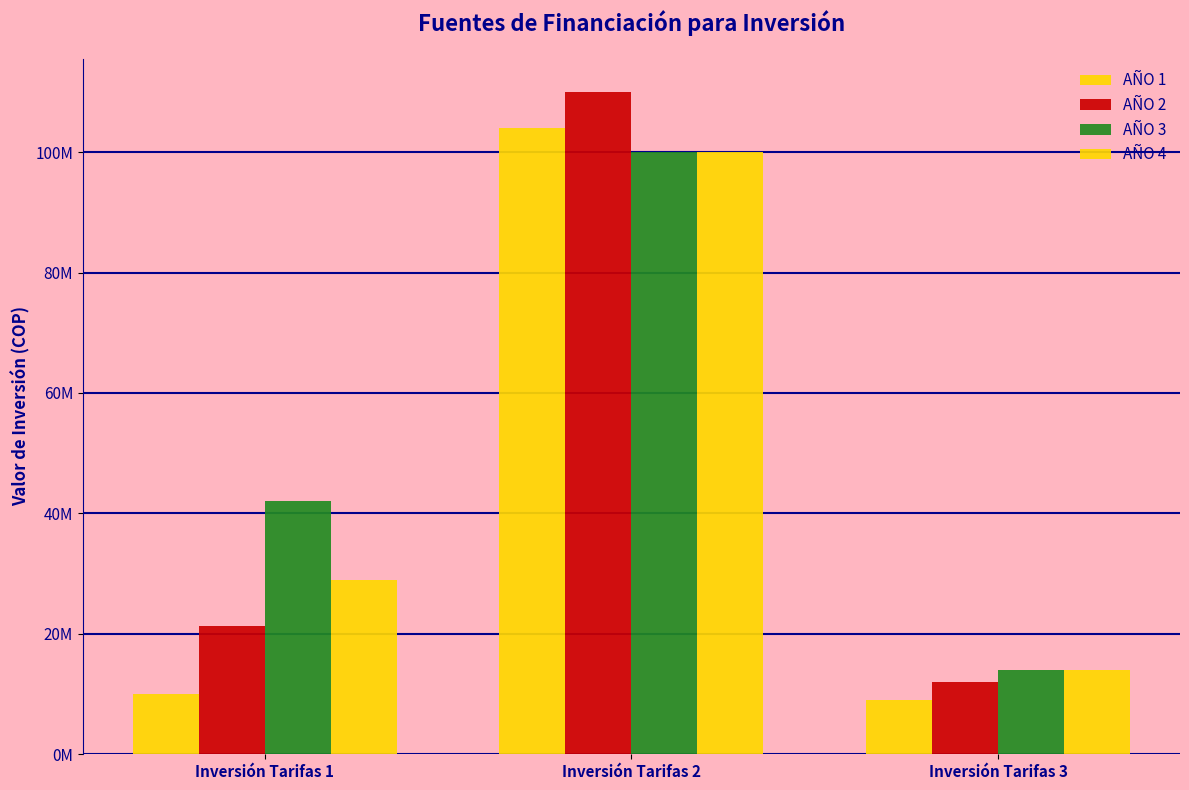

What is the value of the AÑO 3 bar at the 2nd from the left?

100000000